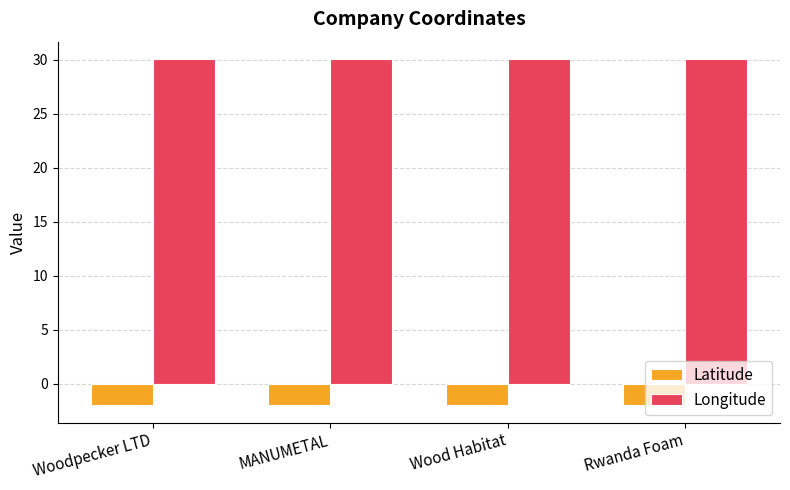

What is the spread (max minus min) of values at Rwanda Foam?

32.0